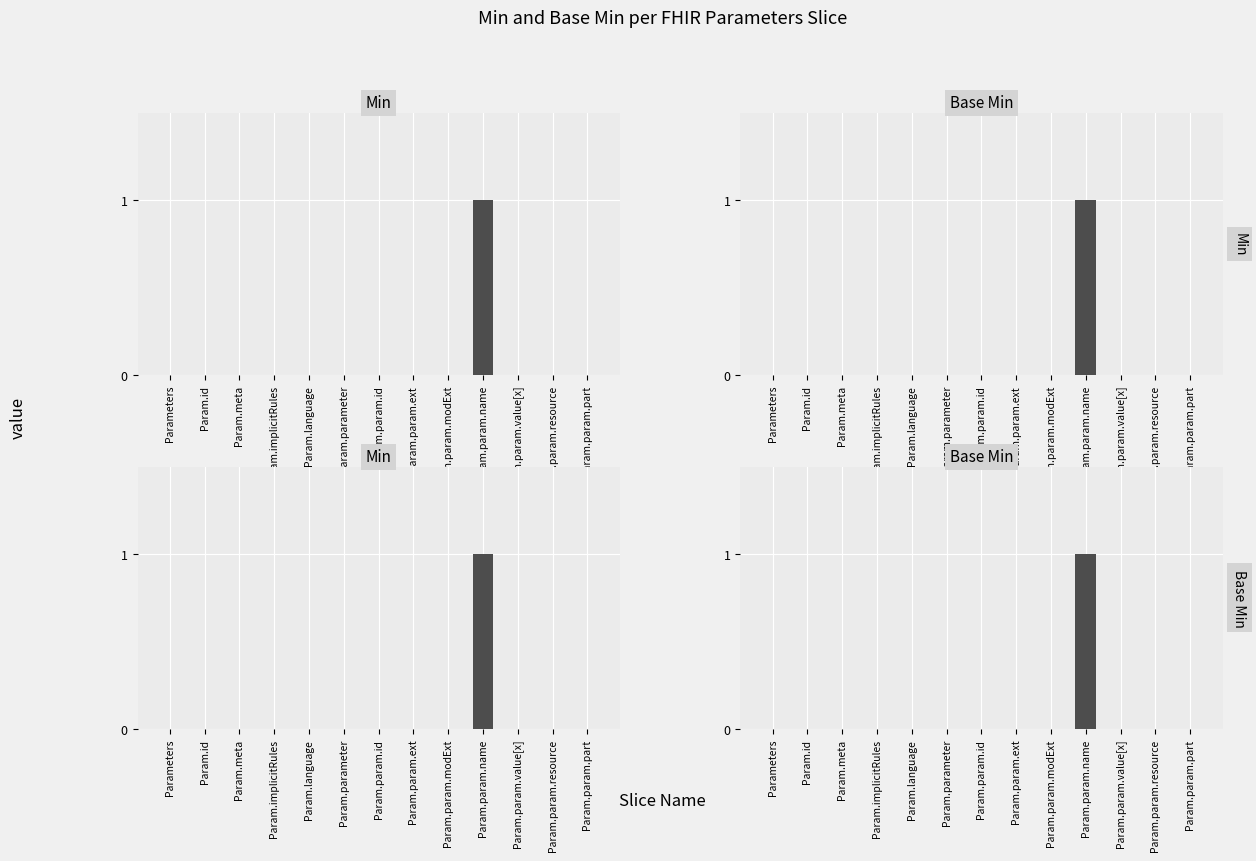

Count the number of data series in this chart.

2